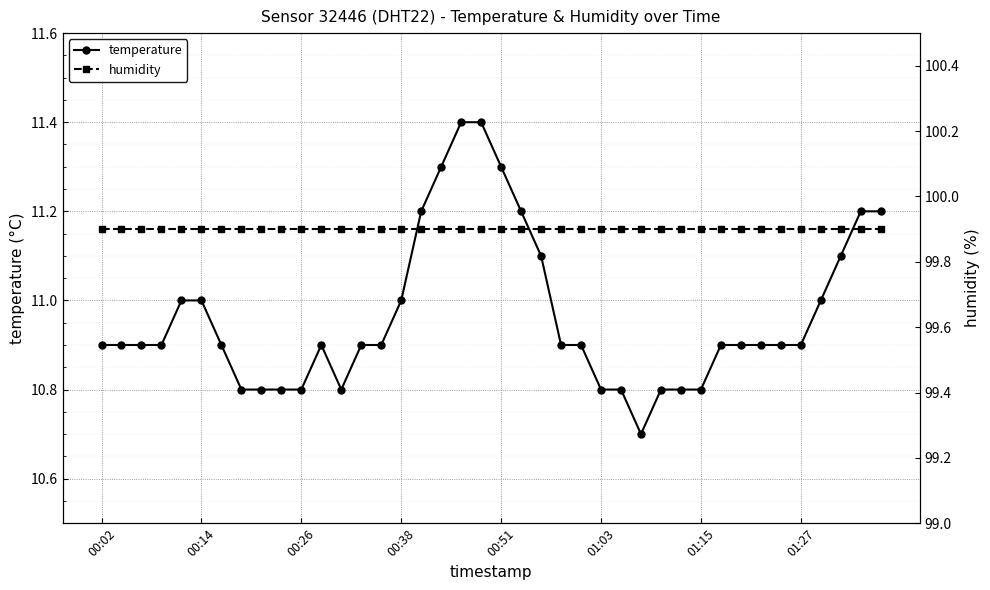

What is the lowest value of the temperature series?

10.7